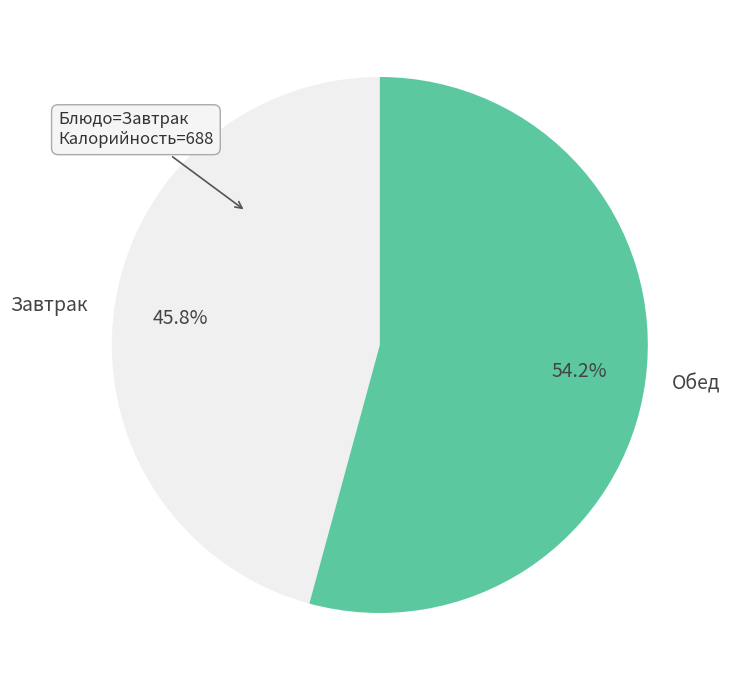

Between Завтрак and Обед, which is larger?

Обед